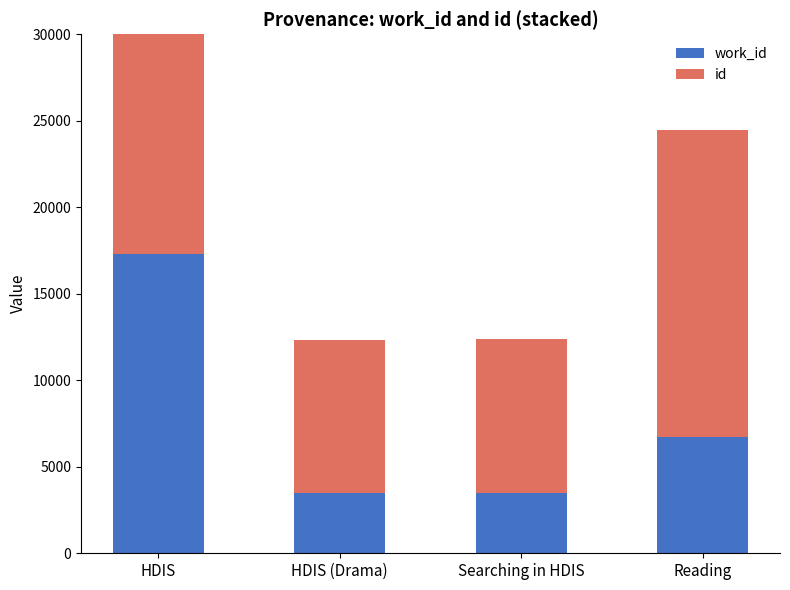

What is the label of the 3rd bar from the right?

HDIS (Drama)